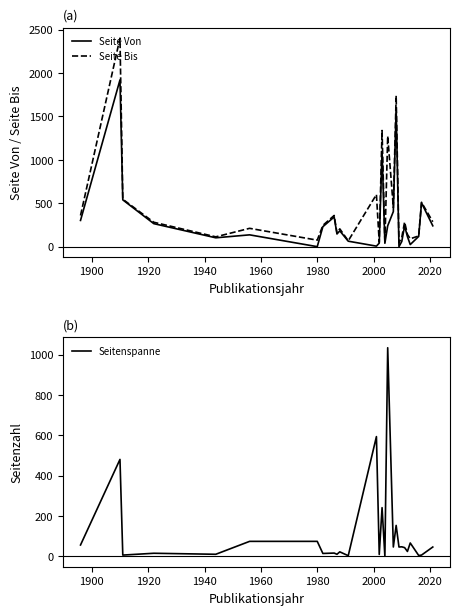

What is the maximum value shown in the chart?

2402